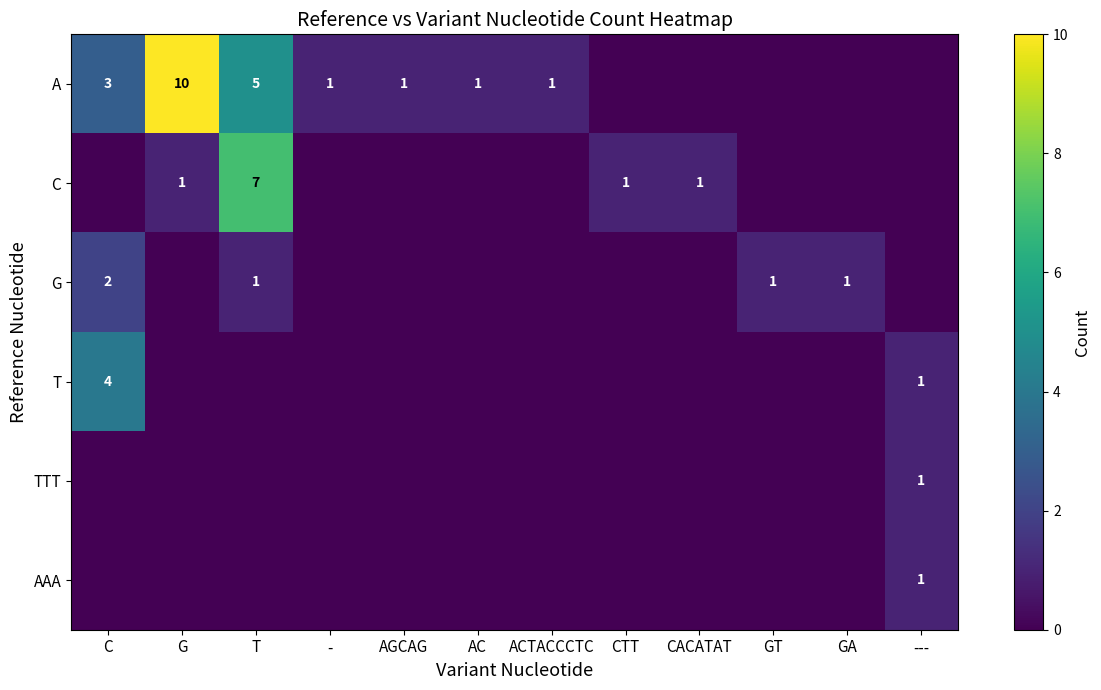

What is the difference between the A values at ACTACCCTC and T?

4